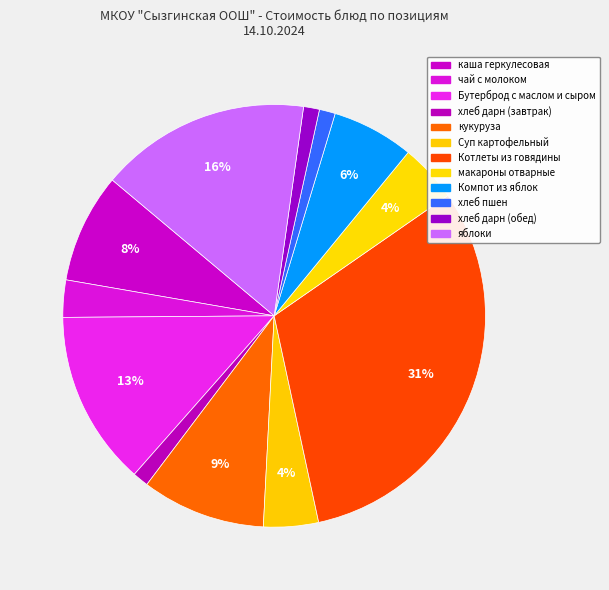

Is there any slice that represents more than half of the pie?

No